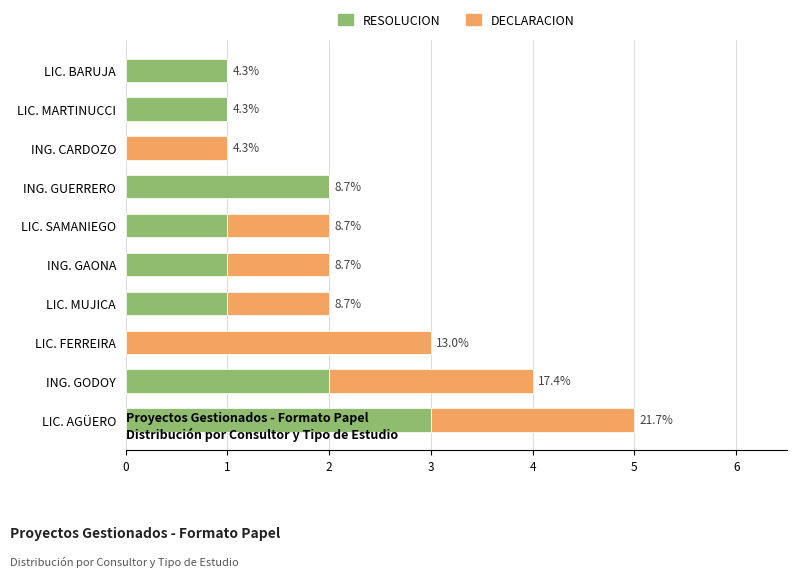

Reading left to right, list all the values displayed in this chart.

RESOLUCION: 3	2	0	1	1	1	2	0	1	1
DECLARACION: 2	2	3	1	1	1	0	1	0	0